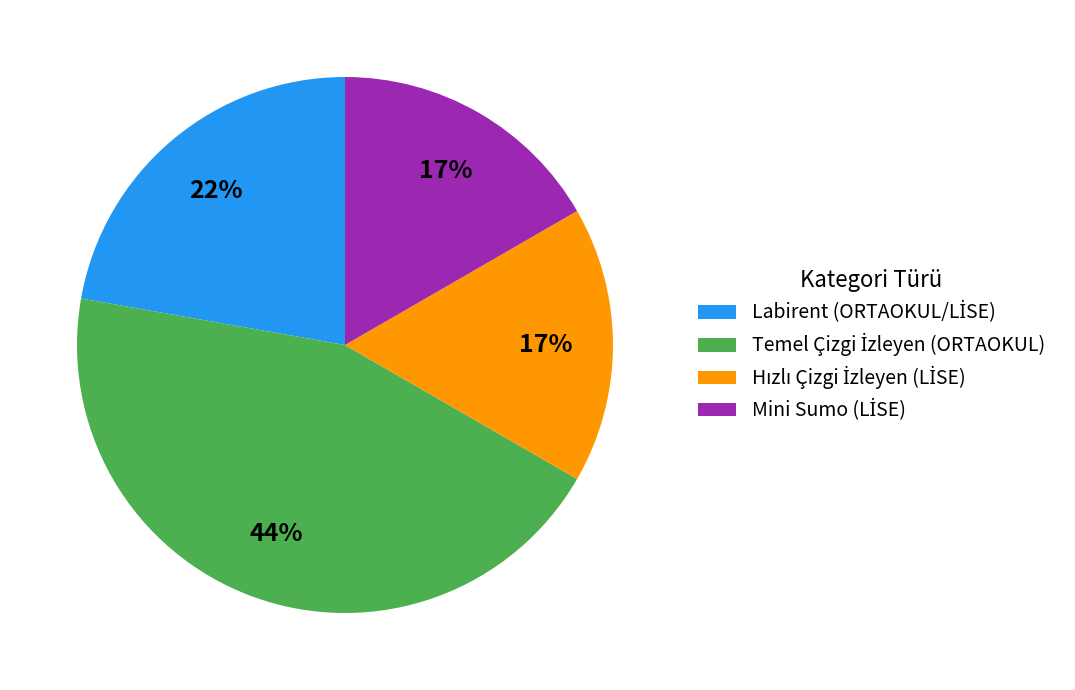

Is there any slice that represents more than half of the pie?

No